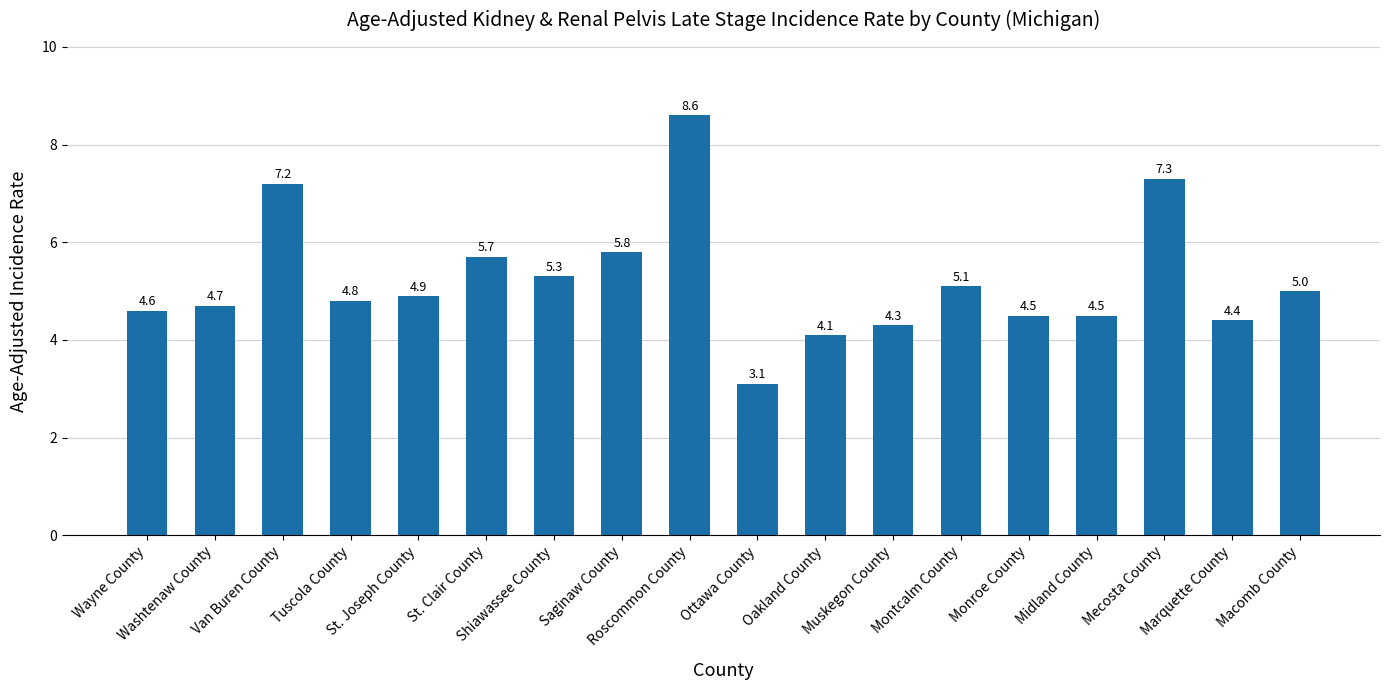

Reading left to right, what are all the values shown in this chart?

Wayne County=4.6	Washtenaw County=4.7	Van Buren County=7.2	Tuscola County=4.8	St. Joseph County=4.9	St. Clair County=5.7	Shiawassee County=5.3	Saginaw County=5.8	Roscommon County=8.6	Ottawa County=3.1	Oakland County=4.1	Muskegon County=4.3	Montcalm County=5.1	Monroe County=4.5	Midland County=4.5	Mecosta County=7.3	Marquette County=4.4	Macomb County=5.0